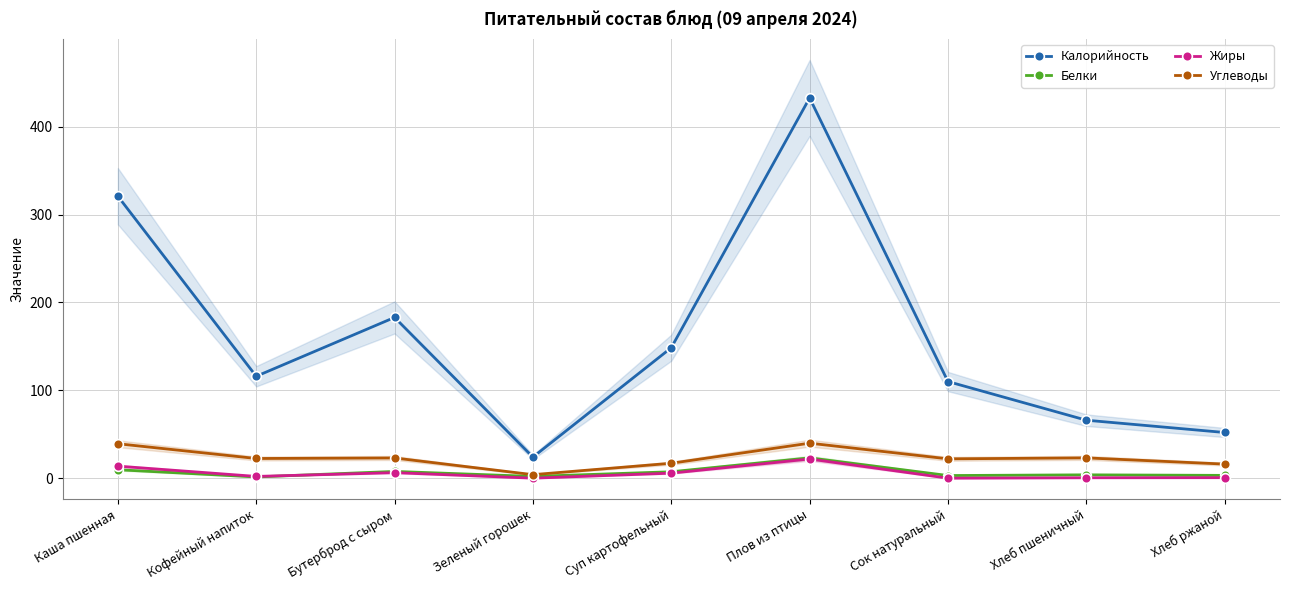

What is the value of the Калорийность point at the 1st from the left?

321.0